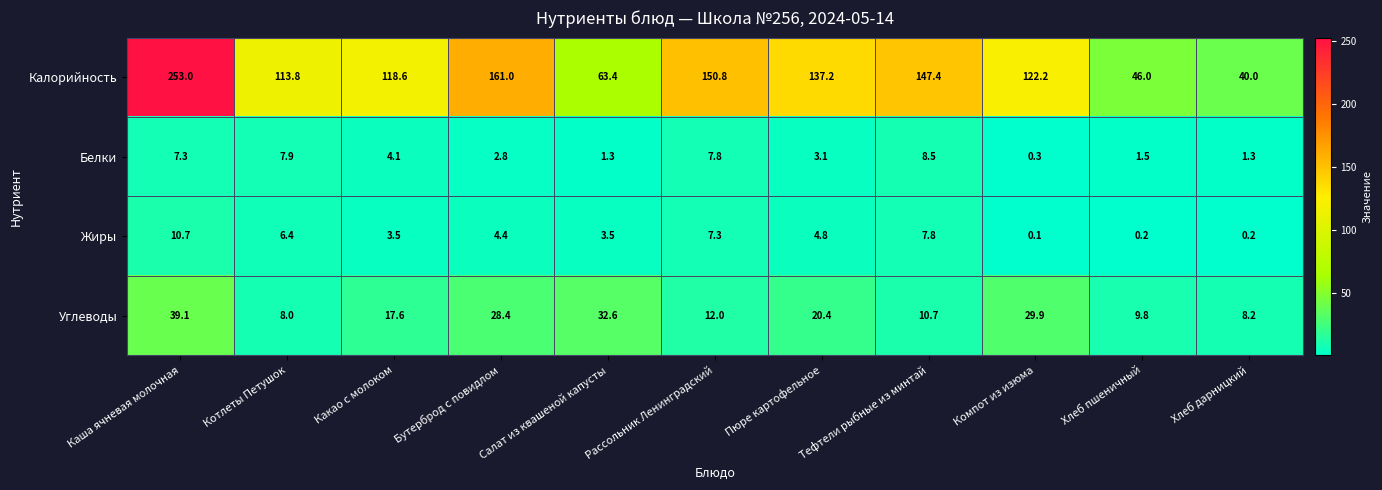

What is the maximum value shown in the chart?

253.0